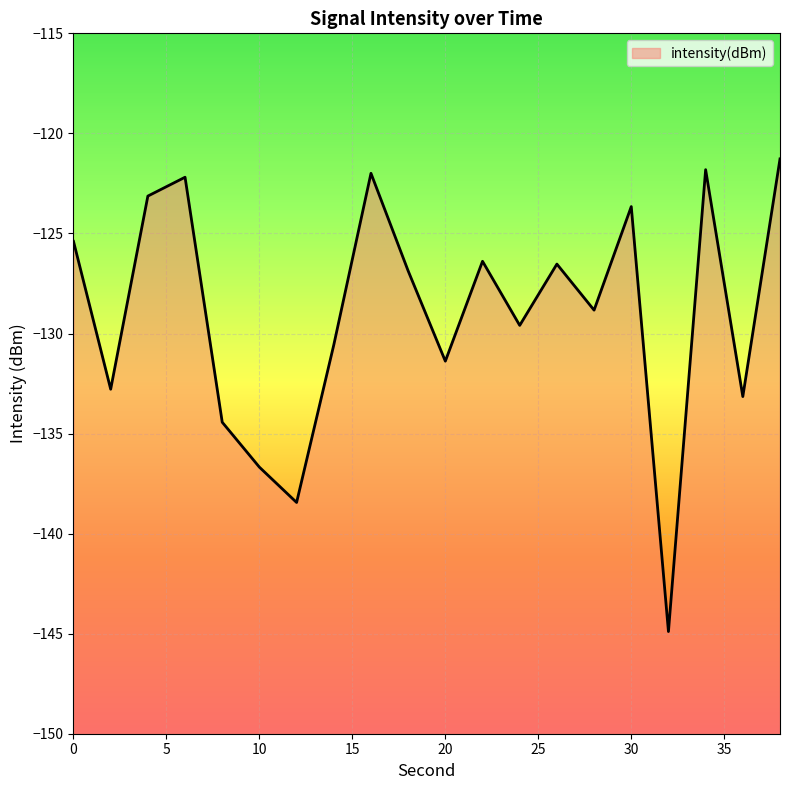

The value at 36 is -194.5. True or false?

False